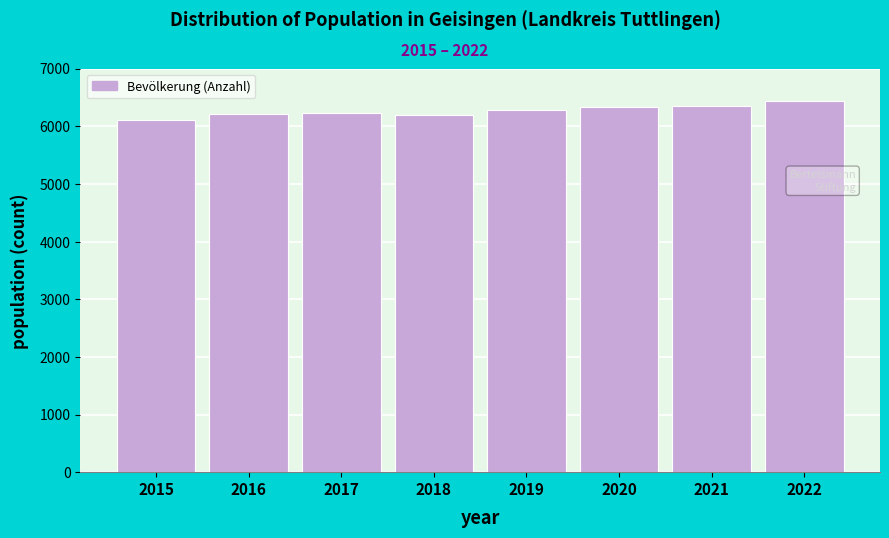

The value at 2022 is 8931. True or false?

False